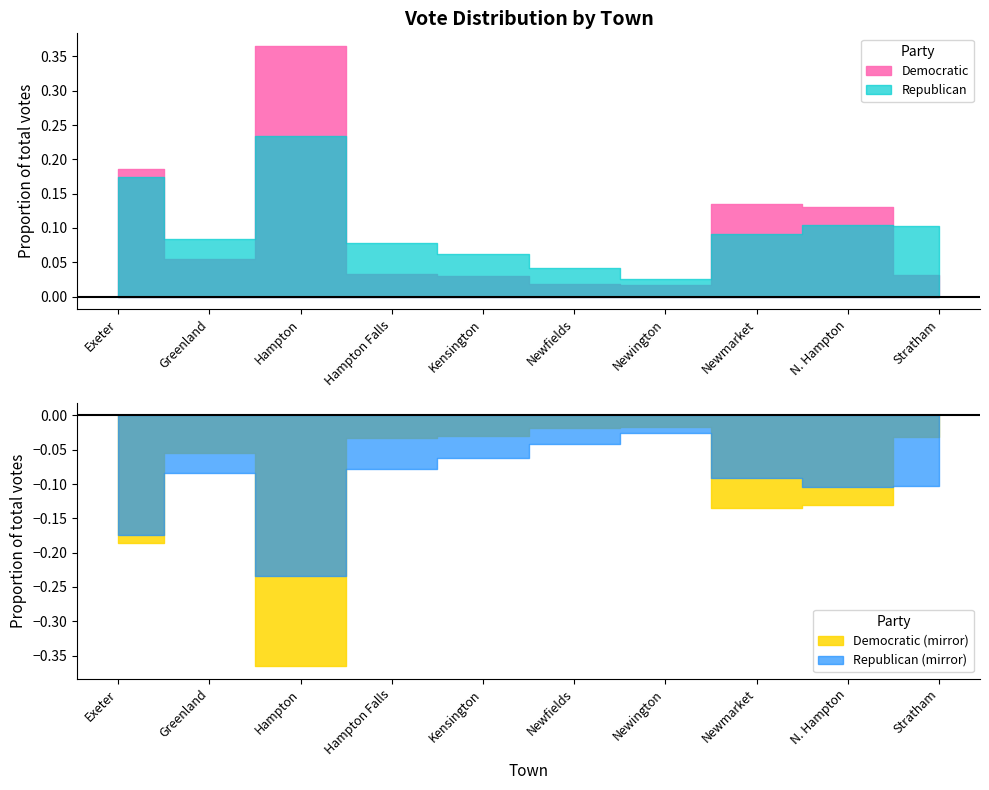

Which has a higher value, Exeter or Hampton?

Hampton